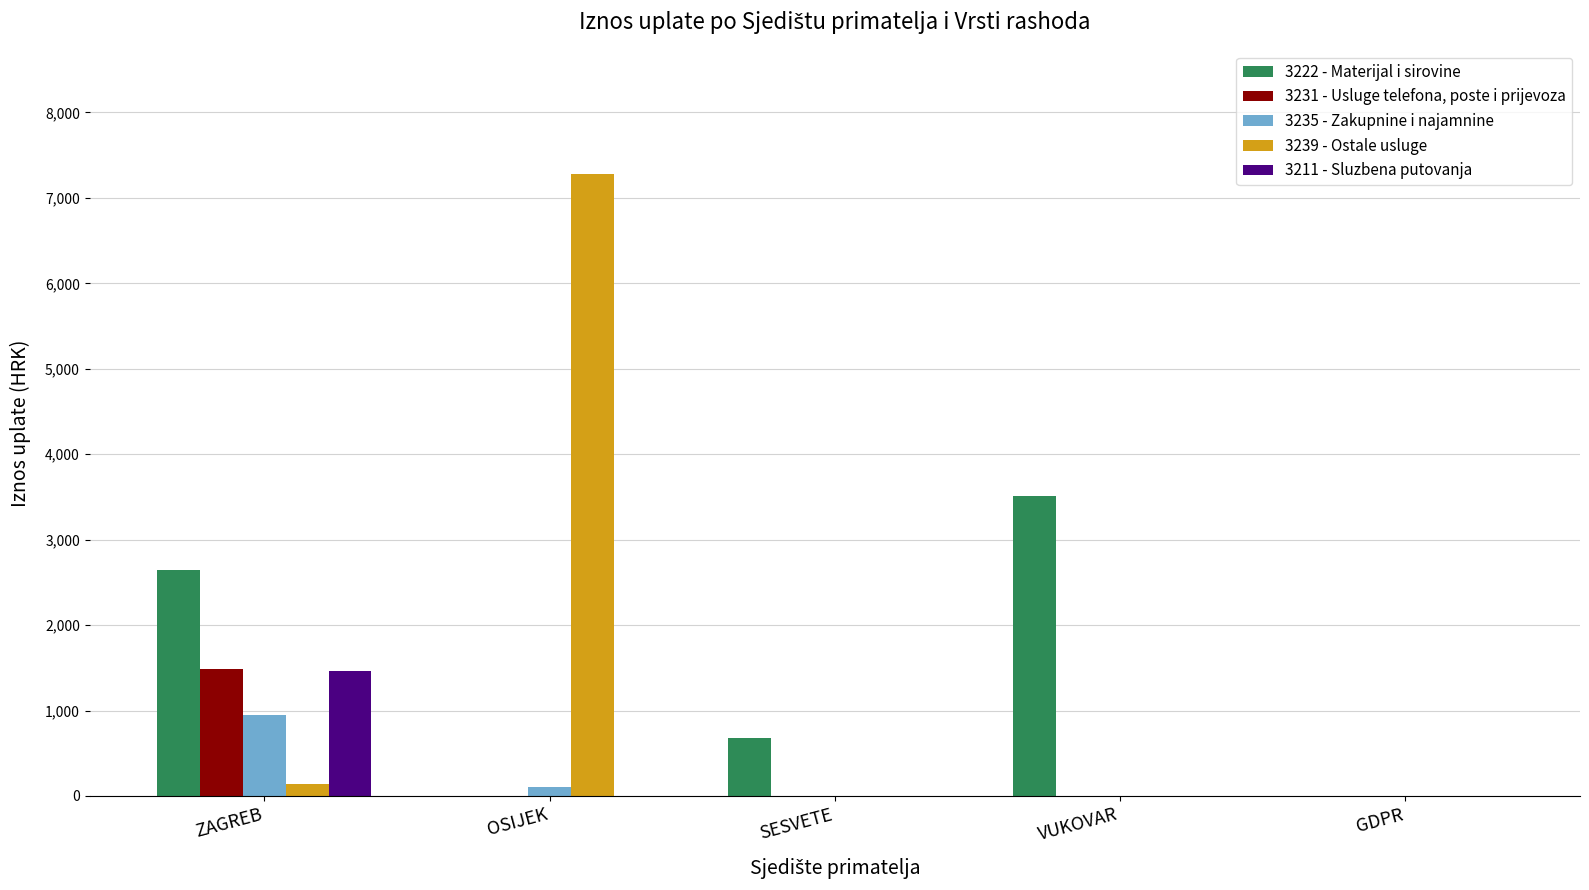

Reading left to right, list all the values displayed in this chart.

3222 - Materijal i sirovine: 2645.4	0.0	675.0	3508.8	0.0
3231 - Usluge telefona, poste i prijevoza: 1484.9	0.0	0.0	0.0	0.0
3235 - Zakupnine i najamnine: 943.7	99.5	0.0	0.0	0.0
3239 - Ostale usluge: 144.3	7276.4	0.0	0.0	0.0
3211 - Sluzbena putovanja: 1460.0	0.0	0.0	0.0	0.0